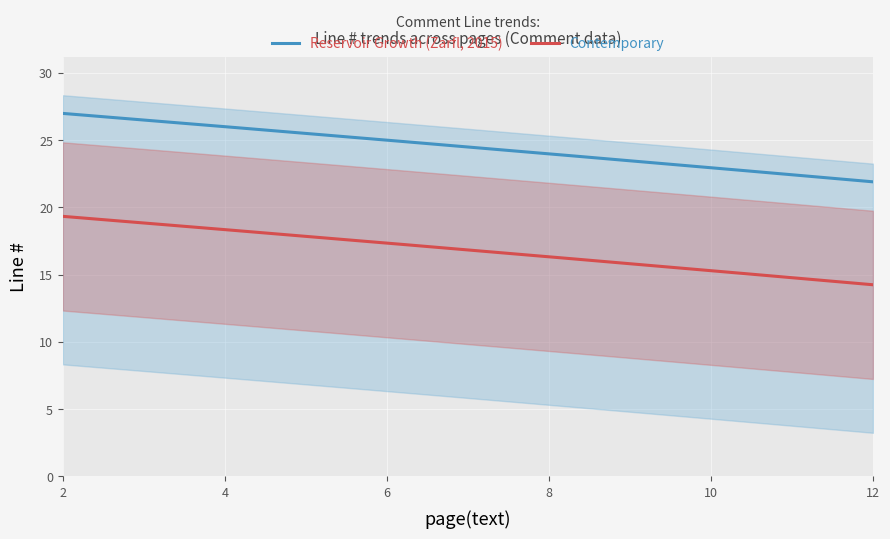

True or false: Contemporary and Reservoir Growth (Zarfl, 2015) cross at least once.

False